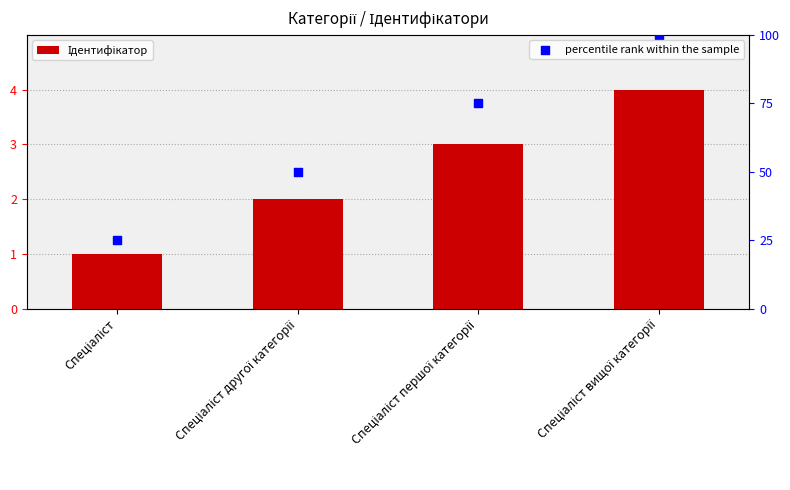

Which series reaches the maximum Y coordinate?

percentile rank within the sample